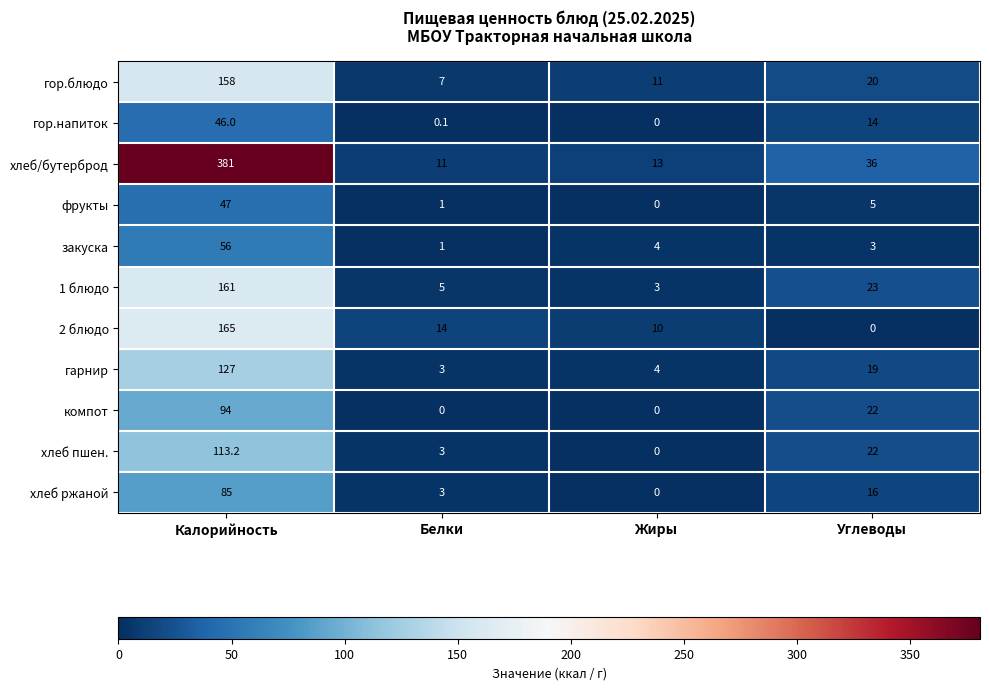

What is the spread (max minus min) of values at Жиры?

13.0